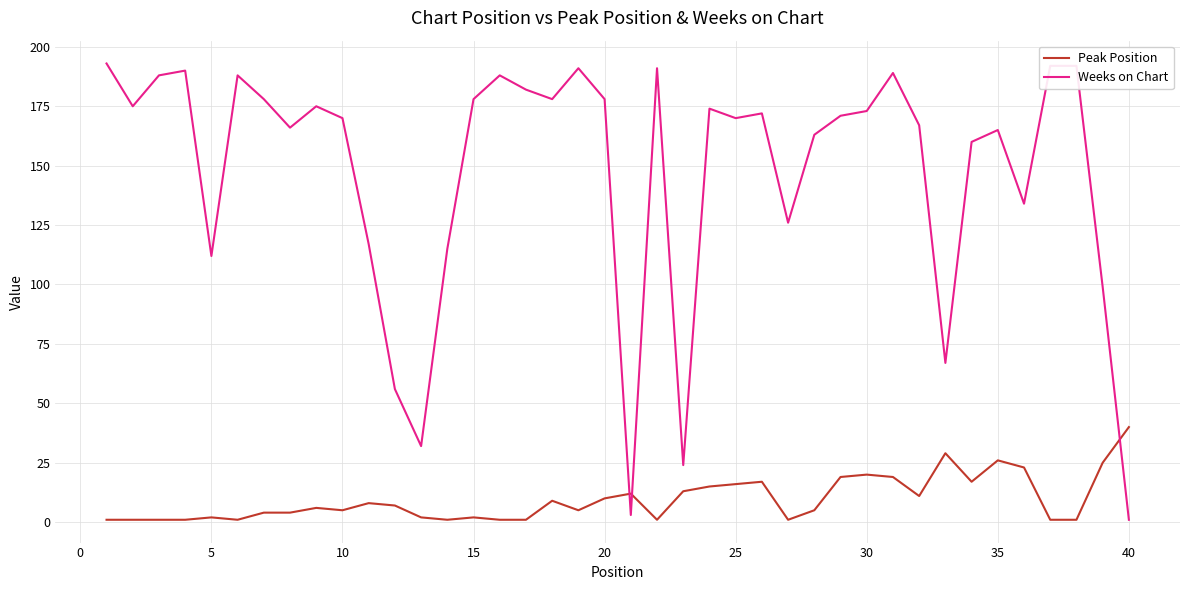

True or false: Weeks on Chart has more than 2 interior local peaks.

True